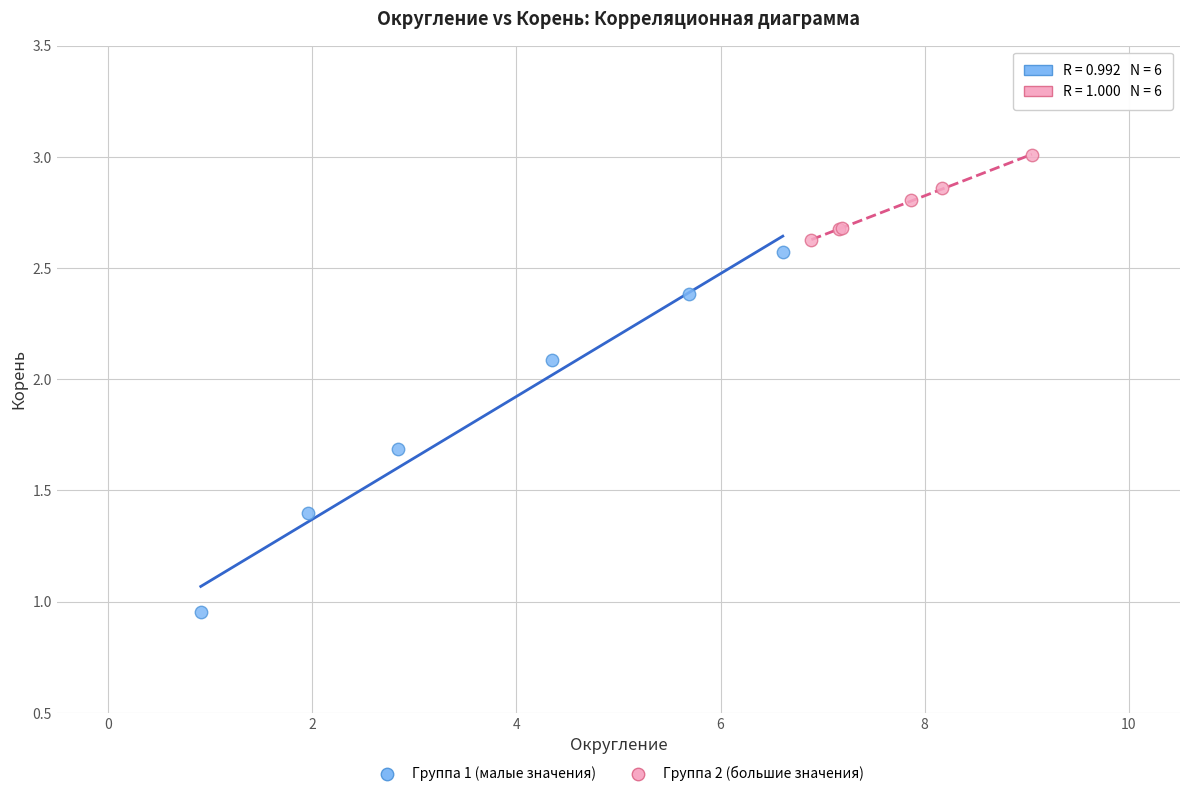

Which series contains the lowest Y value?

Группа 1 (малые значения)